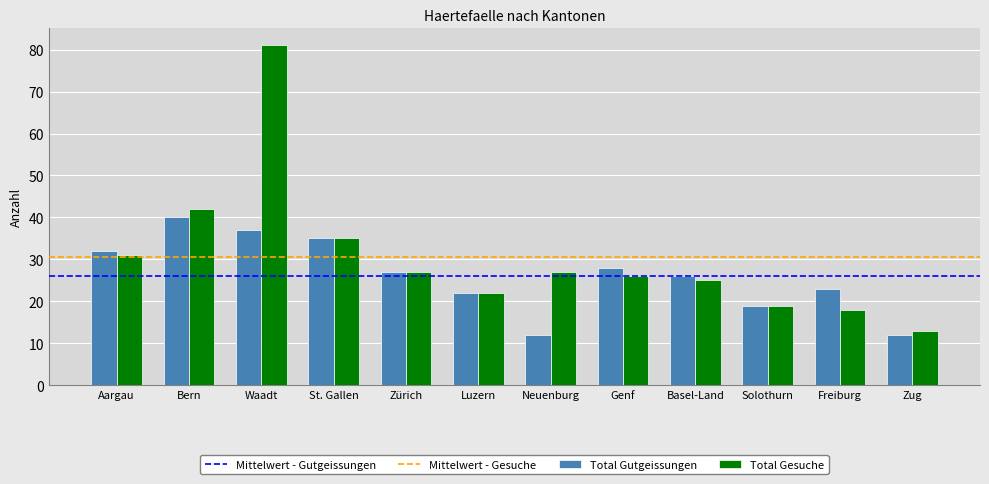

Between Waadt and Freiburg, which series saw the biggest shift?

Total Gesuche